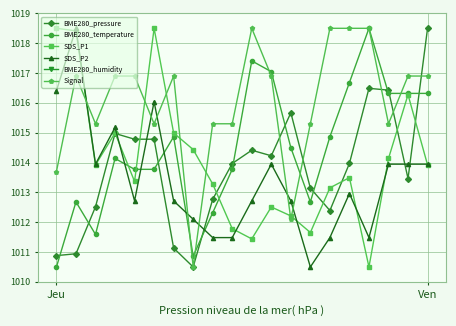

Which series ends up on top after the final intersection of SDS_P2 and Signal?

Signal